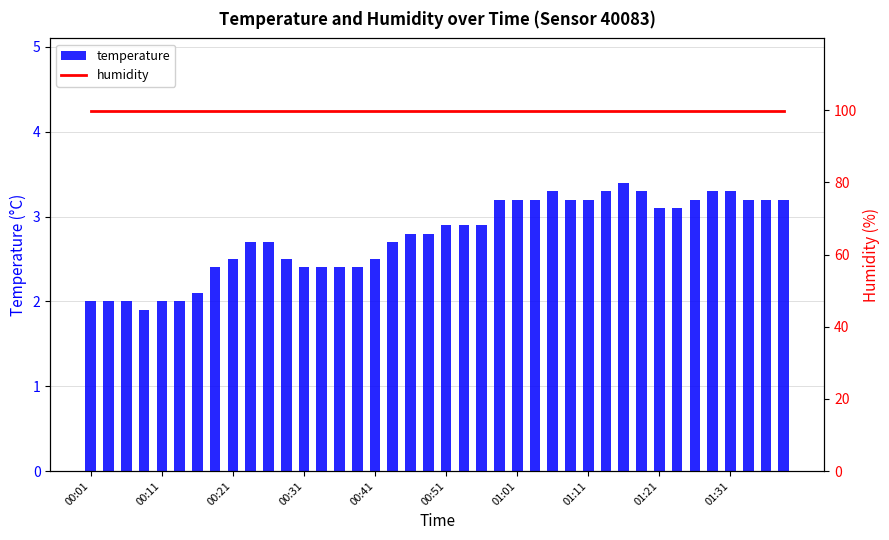

At how many categories does at least one series exceed 84?

40